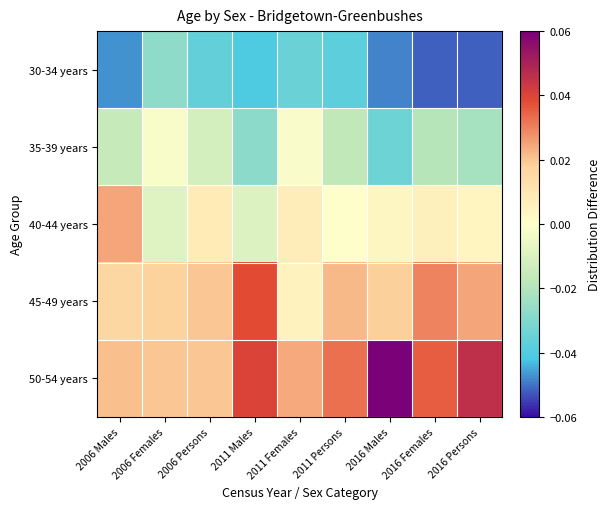

Between 2006 Persons and 2006 Females, which is larger?

2006 Females